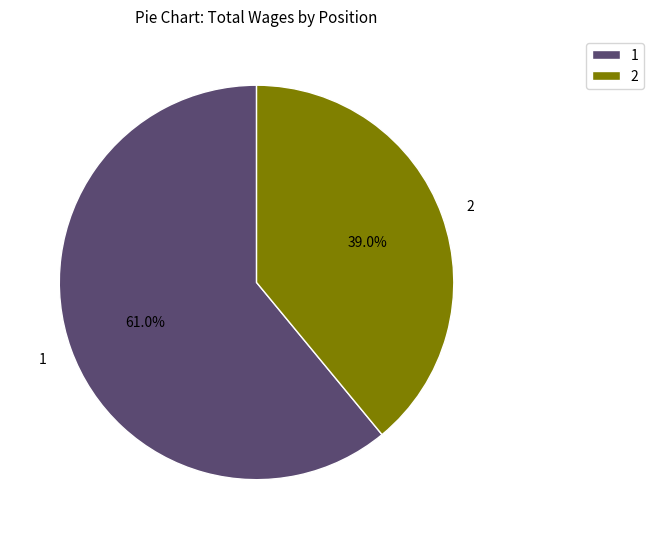

What is the total percentage of 1 and 2?

100.0%